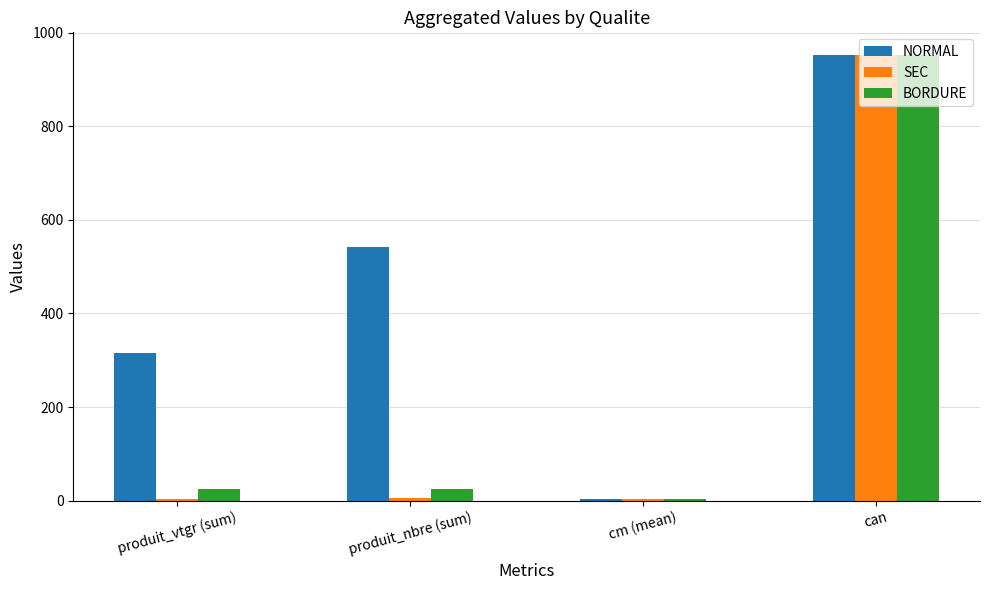

At which label does BORDURE reach its peak?

can